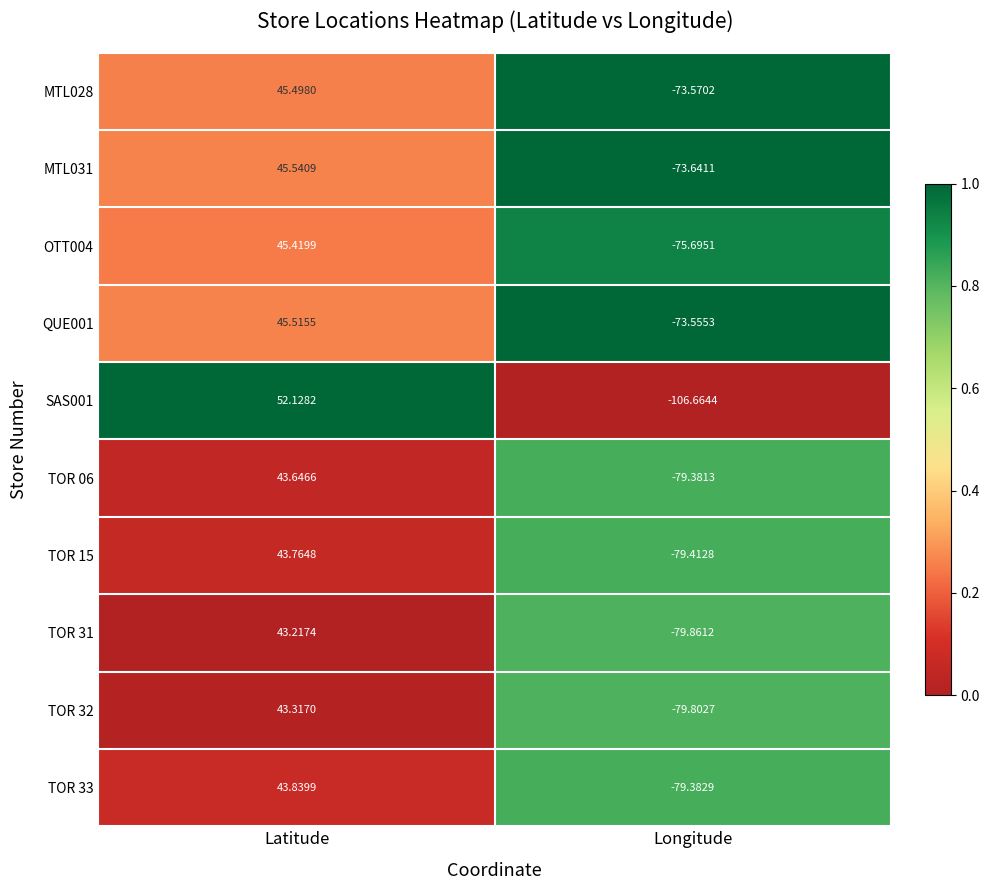

Where is MTL028 nearest to the value -14?

Latitude